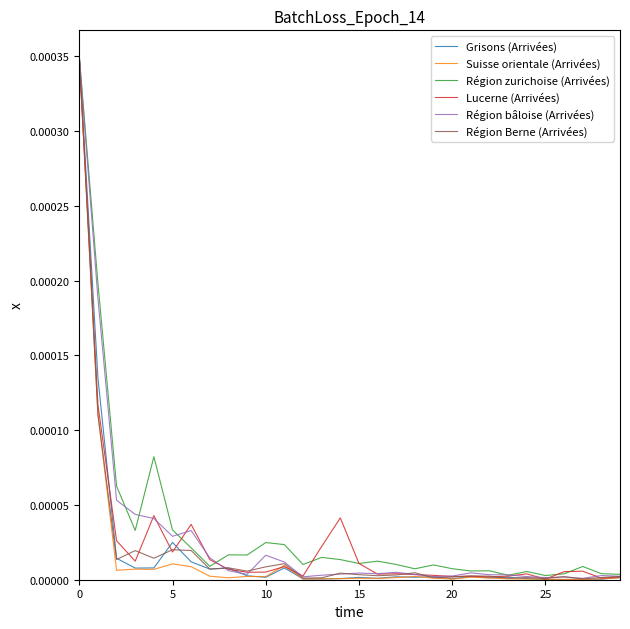

What are all the series names shown in the legend?

Grisons (Arrivées), Suisse orientale (Arrivées), Région zurichoise (Arrivées), Lucerne (Arrivées), Région bâloise (Arrivées), Région Berne (Arrivées)